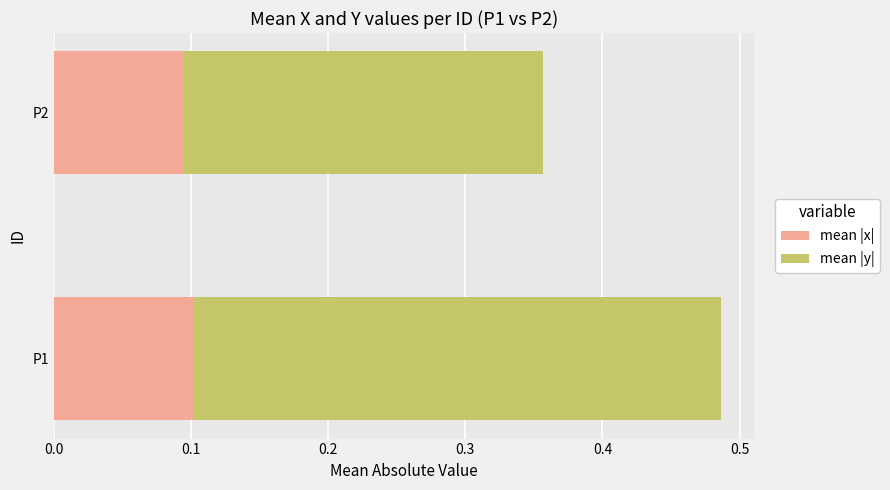

The value of mean |x| at P1 is 0.2. True or false?

False